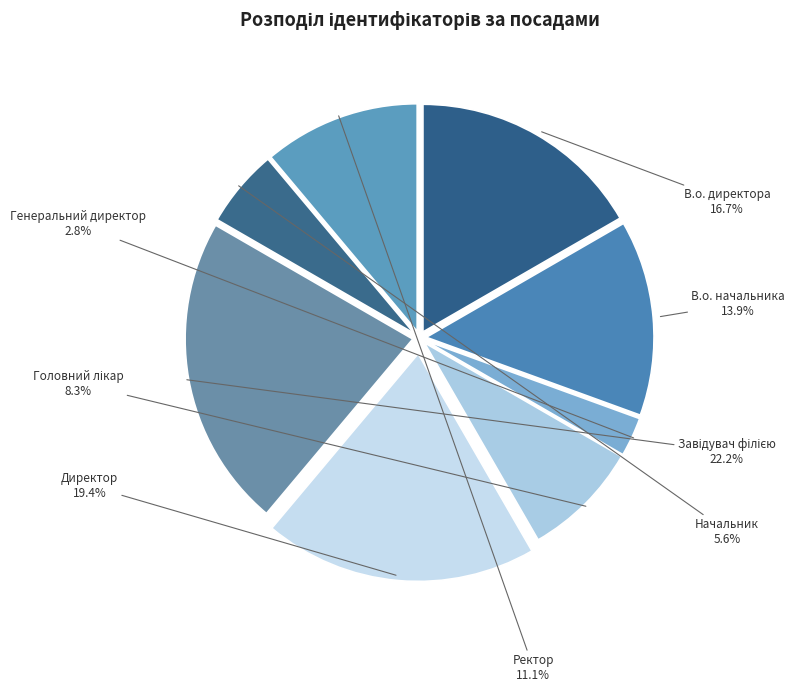

What is the smallest slice in the pie chart?

Генеральний директор